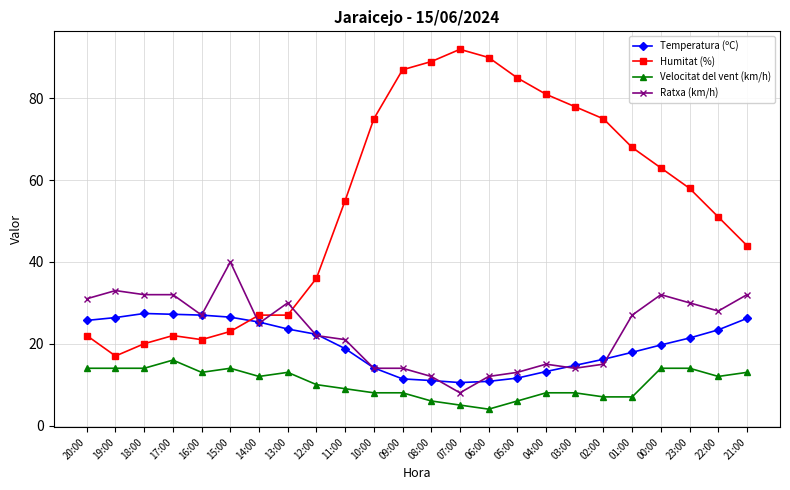

Read the Velocitat del vent (km/h) value at 01:00.

7.0